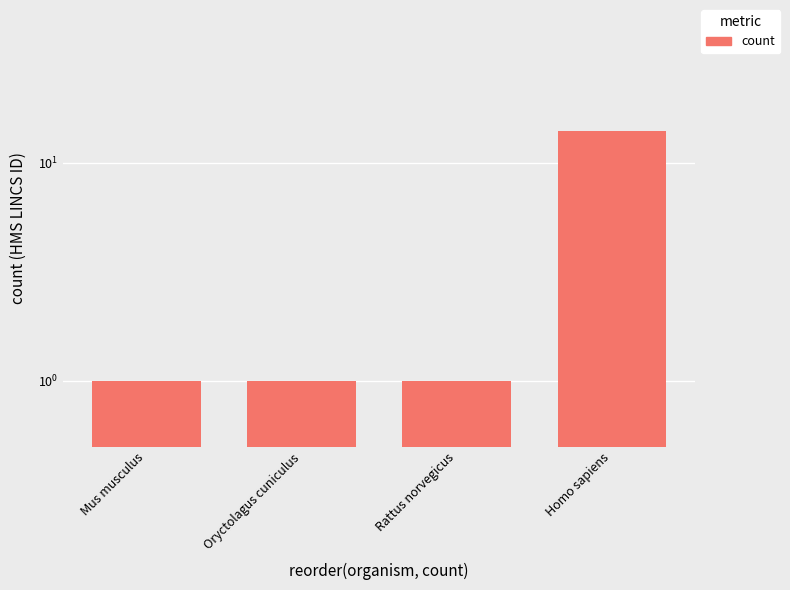

Count the values in the range 1 to 14.

4